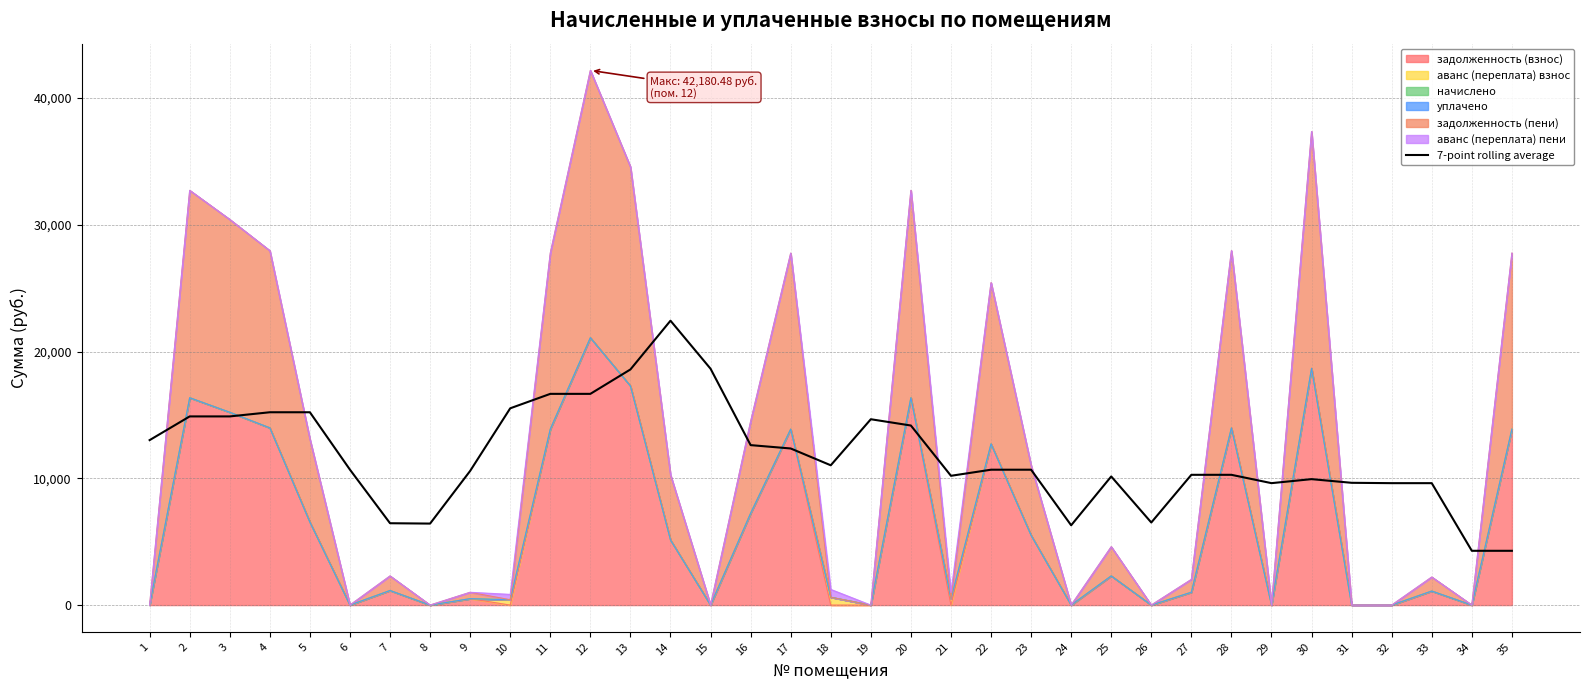

What is the value of the 2nd point from the left?

14883.6